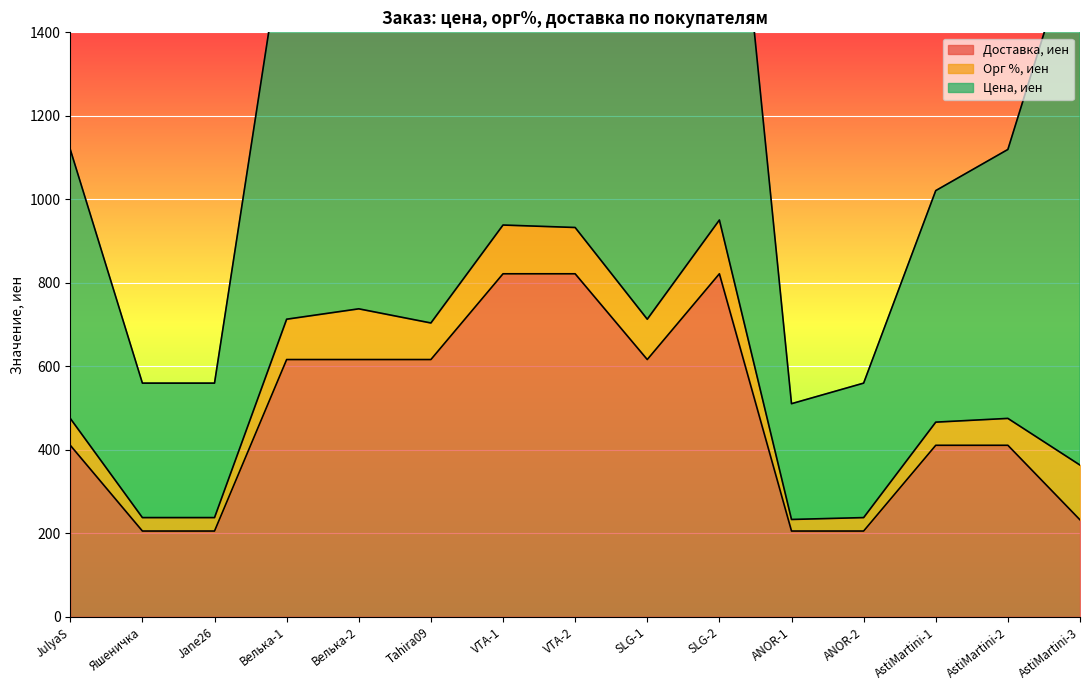

How many lines are shown in the chart?

3